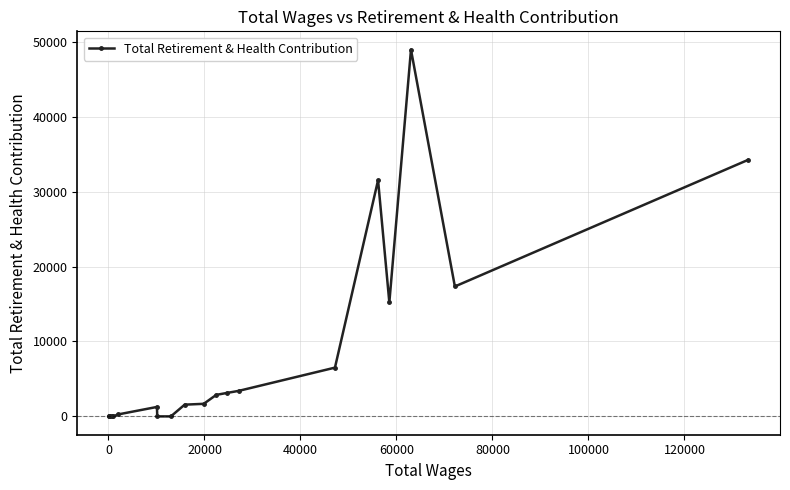

What is the maximum value shown in the chart?

48937